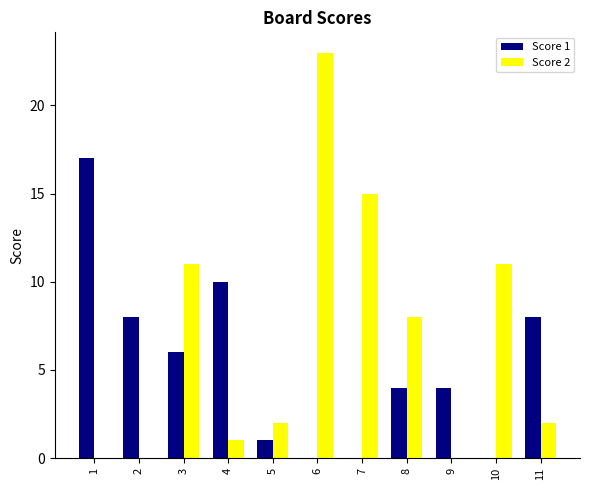

At which category is the sum across all series the highest?

6